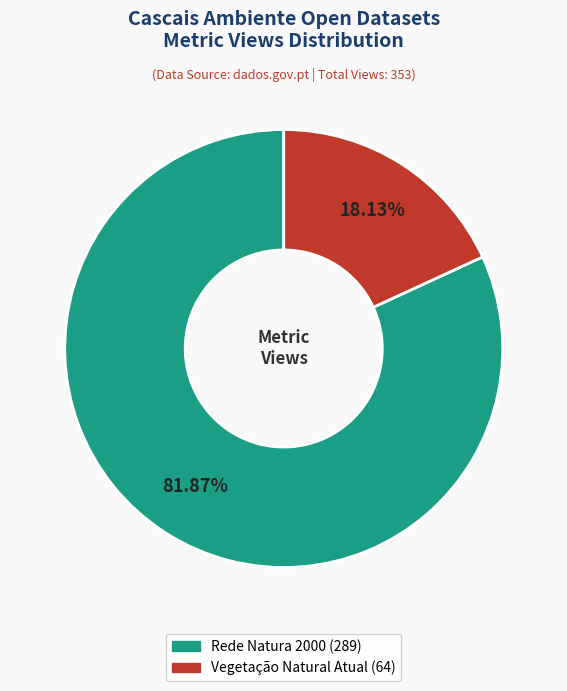

To the nearest percent, what portion does Vegetação Natural Atual represent?

18%